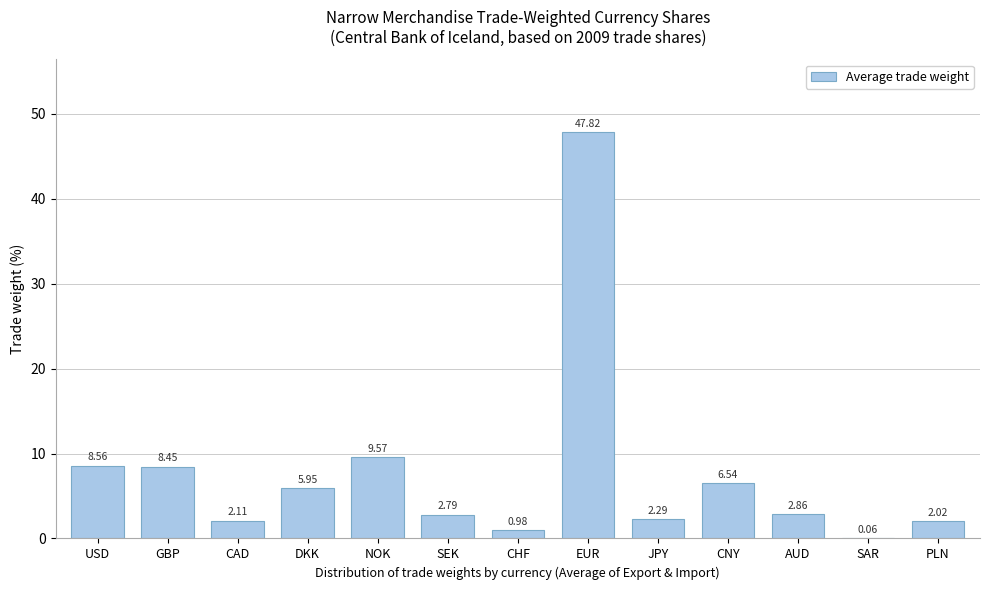

What is the sum of all values?

100.0